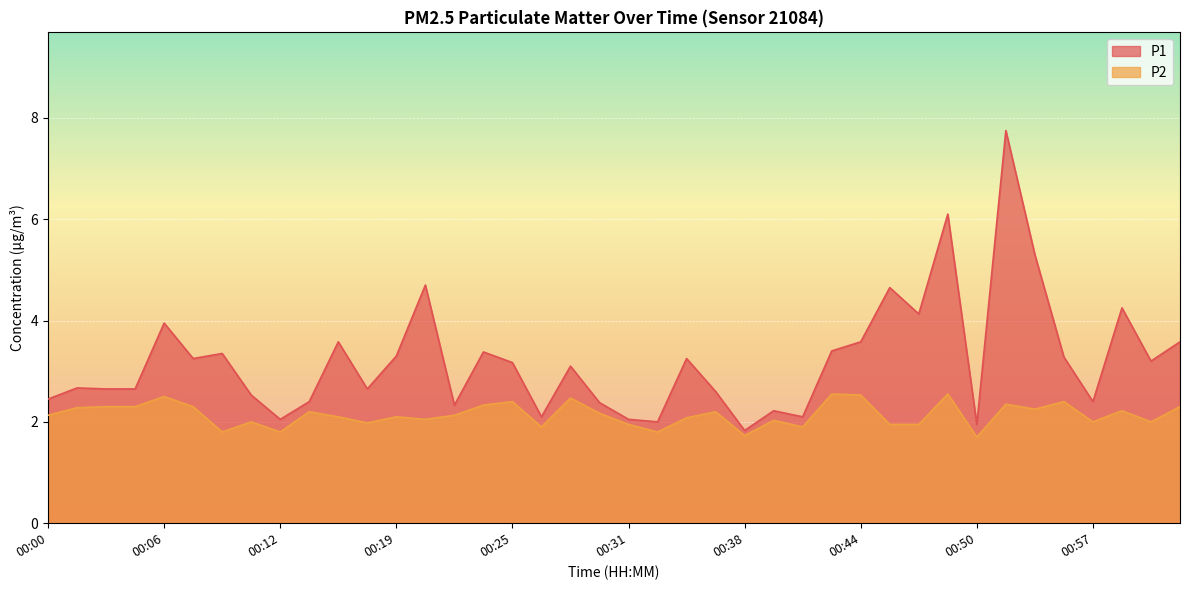

What is the sum of all P1 values?

128.3